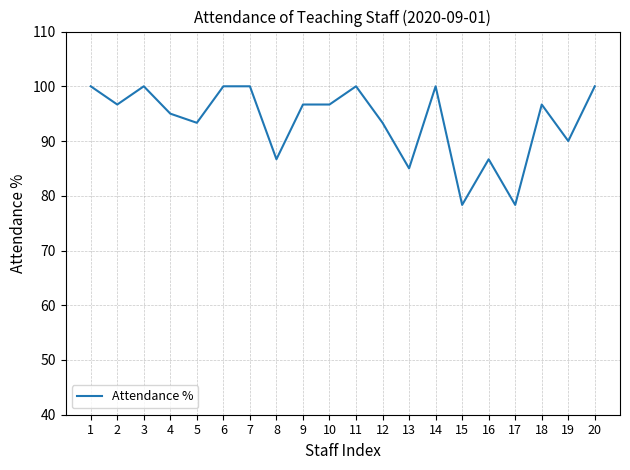

What is the smallest value displayed?

78.3